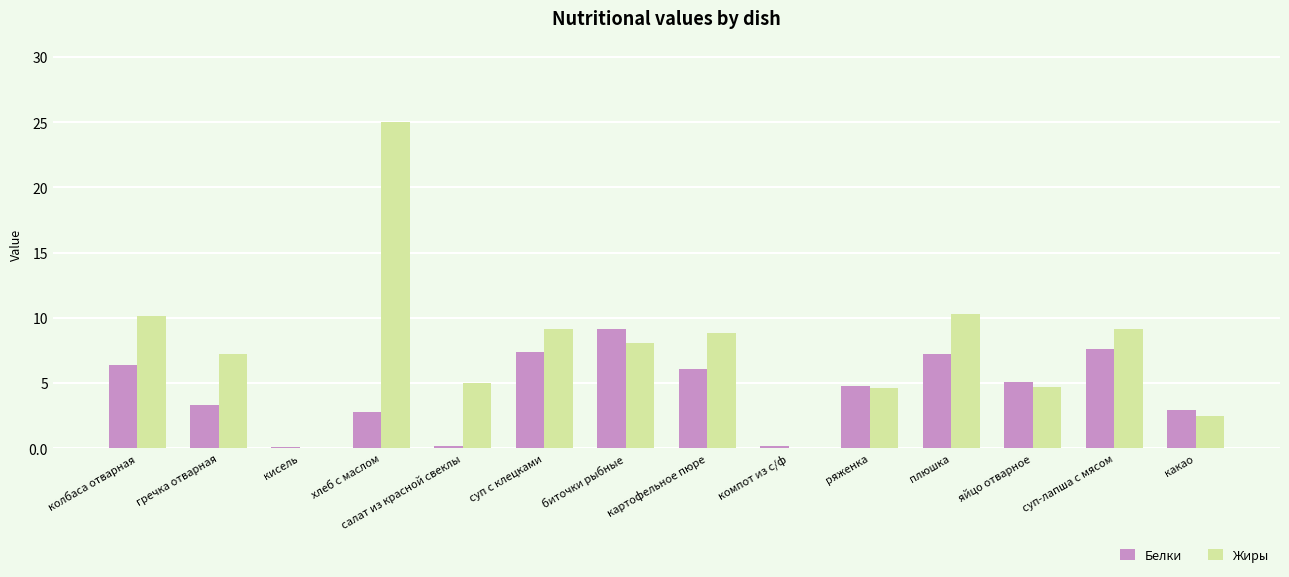

Is the value of Жиры at какао greater than the value of Белки at колбаса отварная?

No